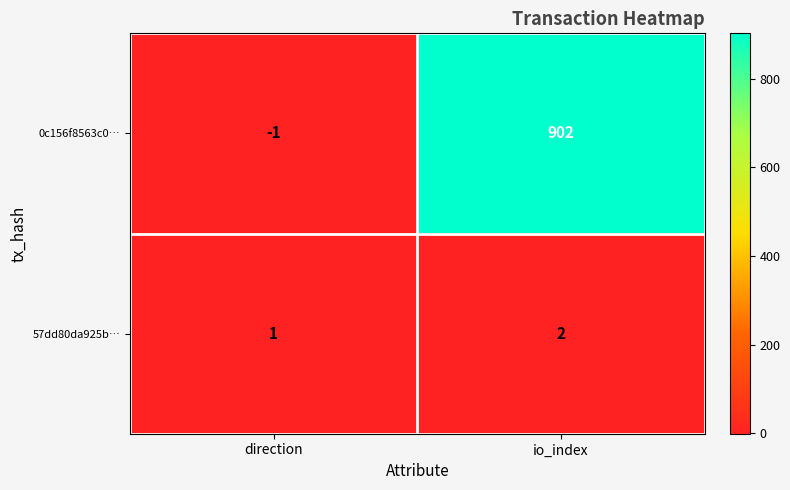

Rank the series by their average value, from lowest to highest.

57dd80da925b…, 0c156f8563c0…